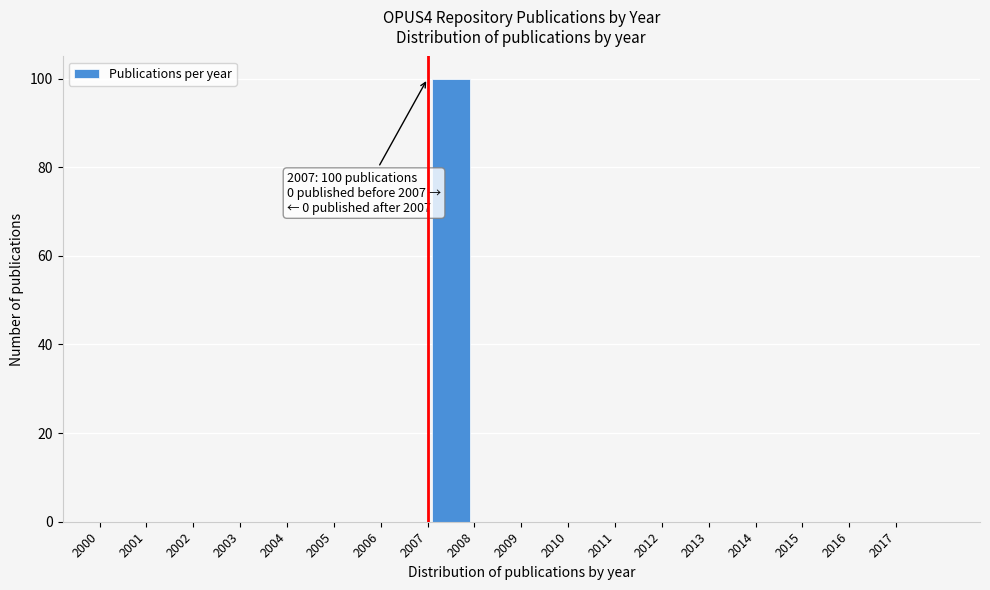

Over which range of the x-axis is the bar tallest?

2007 to 2008